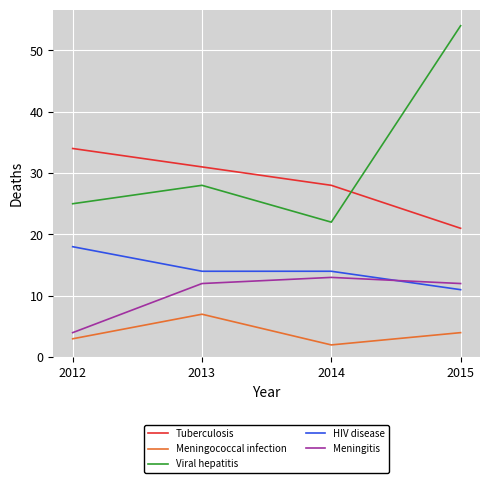

True or false: Tuberculosis and Meningococcal infection intersect in this chart.

False